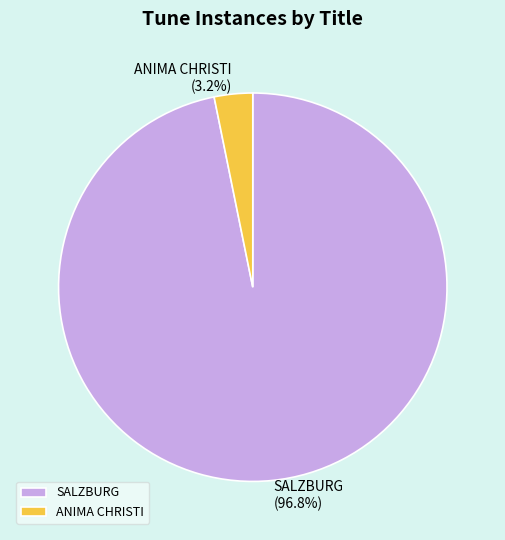

Does SALZBURG account for over 50% of the chart?

Yes